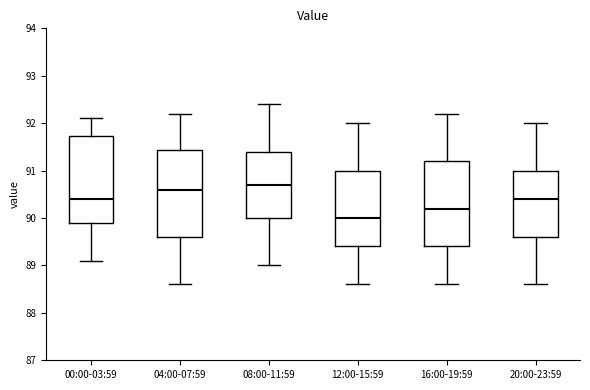

Reading left to right, transcribe this box plot: for each box, give where its median line is, the range the box spans, and where its two whiskers end, as read against the y-axis. The values are not printed on the chart, so give them approximately, as read against the axis.

00:00-03:59: median 90.4, box 89.9 to 91.7, whiskers 89.1 to 92.1
04:00-07:59: median 90.6, box 89.6 to 91.4, whiskers 88.6 to 92.2
08:00-11:59: median 90.7, box 90.0 to 91.4, whiskers 89.0 to 92.4
12:00-15:59: median 90.0, box 89.4 to 91.0, whiskers 88.6 to 92.0
16:00-19:59: median 90.2, box 89.4 to 91.2, whiskers 88.6 to 92.2
20:00-23:59: median 90.4, box 89.6 to 91.0, whiskers 88.6 to 92.0